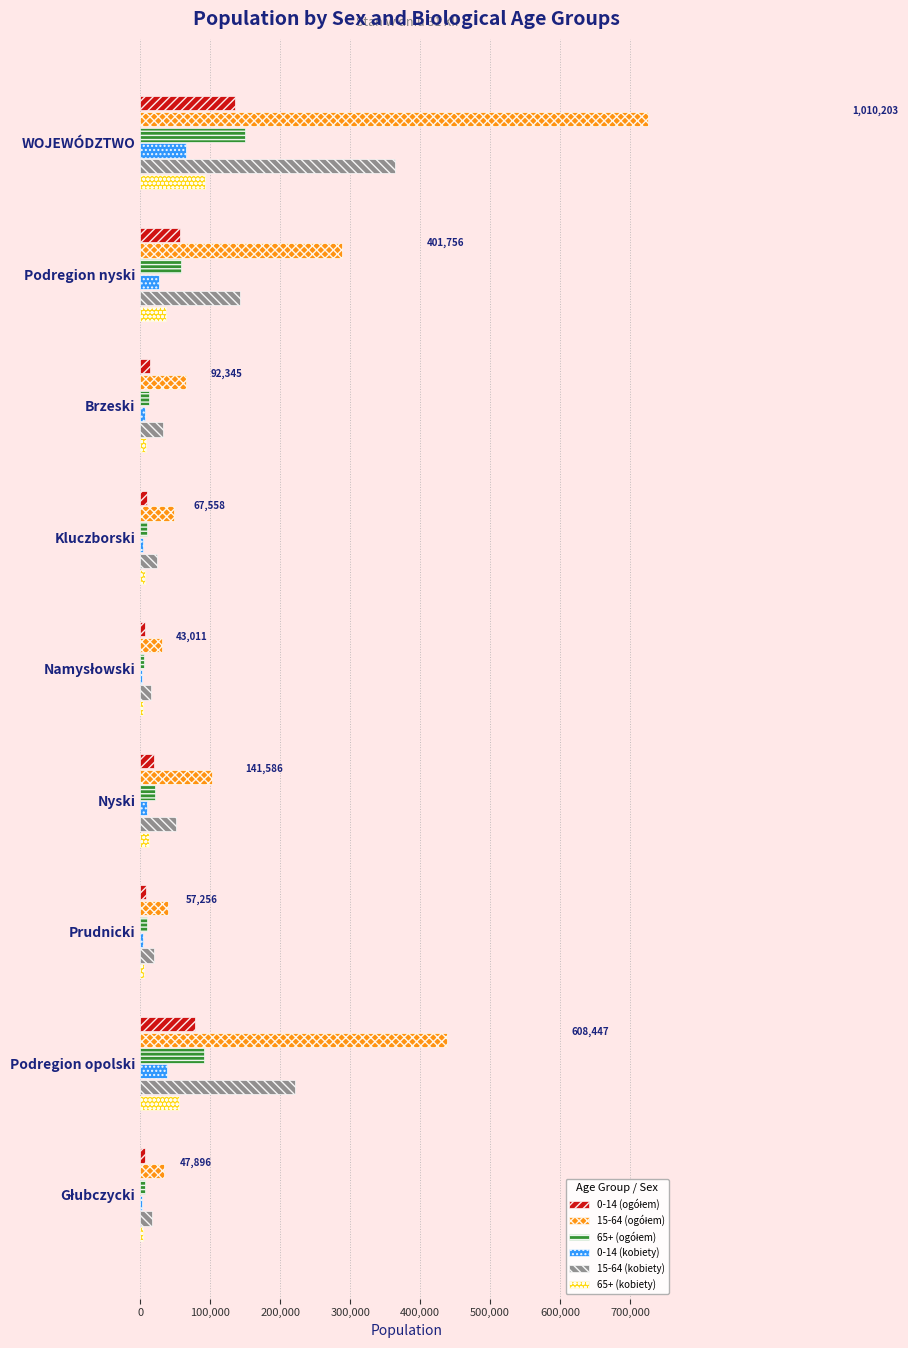

Is it true that 0-14 (kobiety) equals 27304 at Podregion nyski?

True